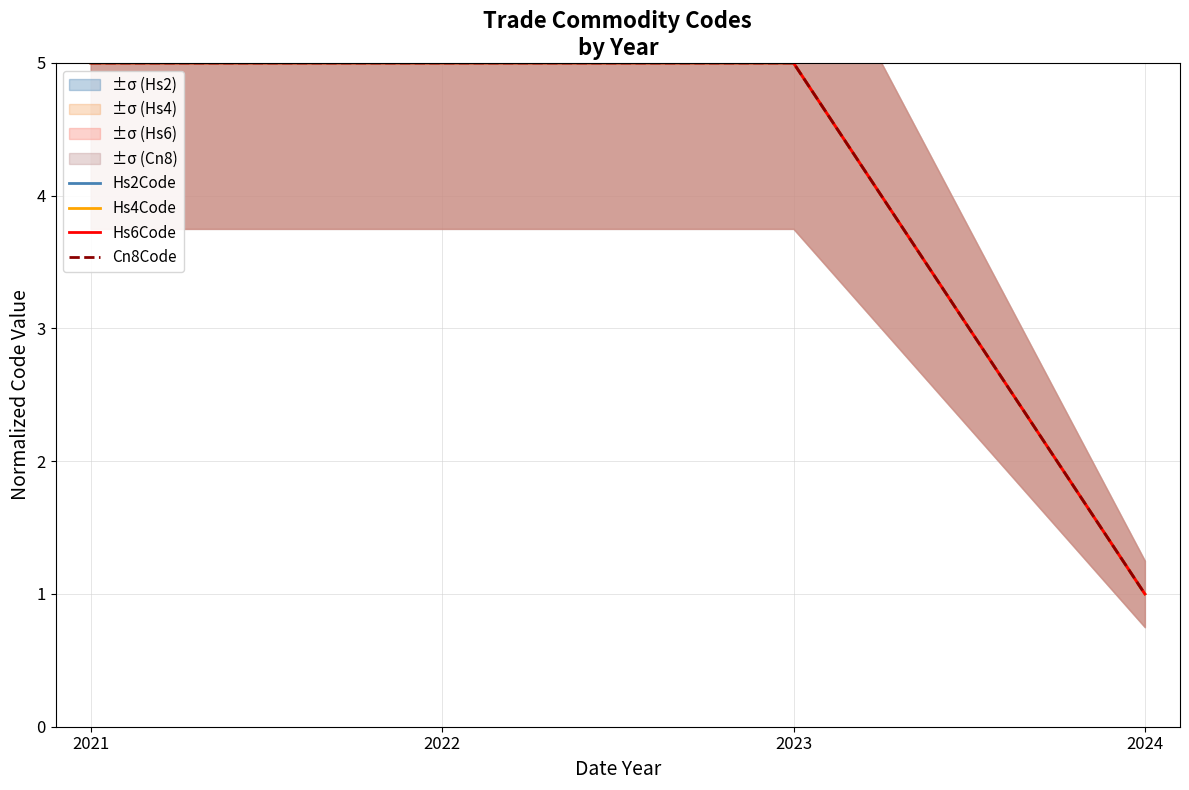

At which category does Hs6Code reach its first local peak?

2023